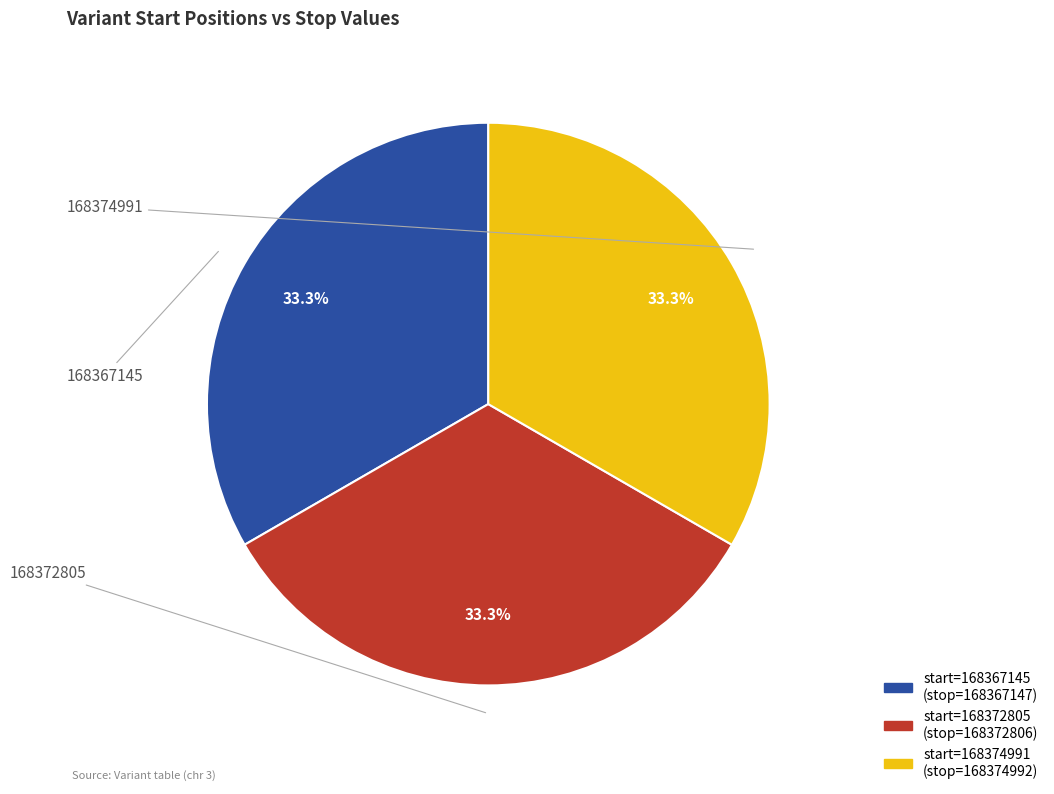

Is there a majority slice in this chart?

No